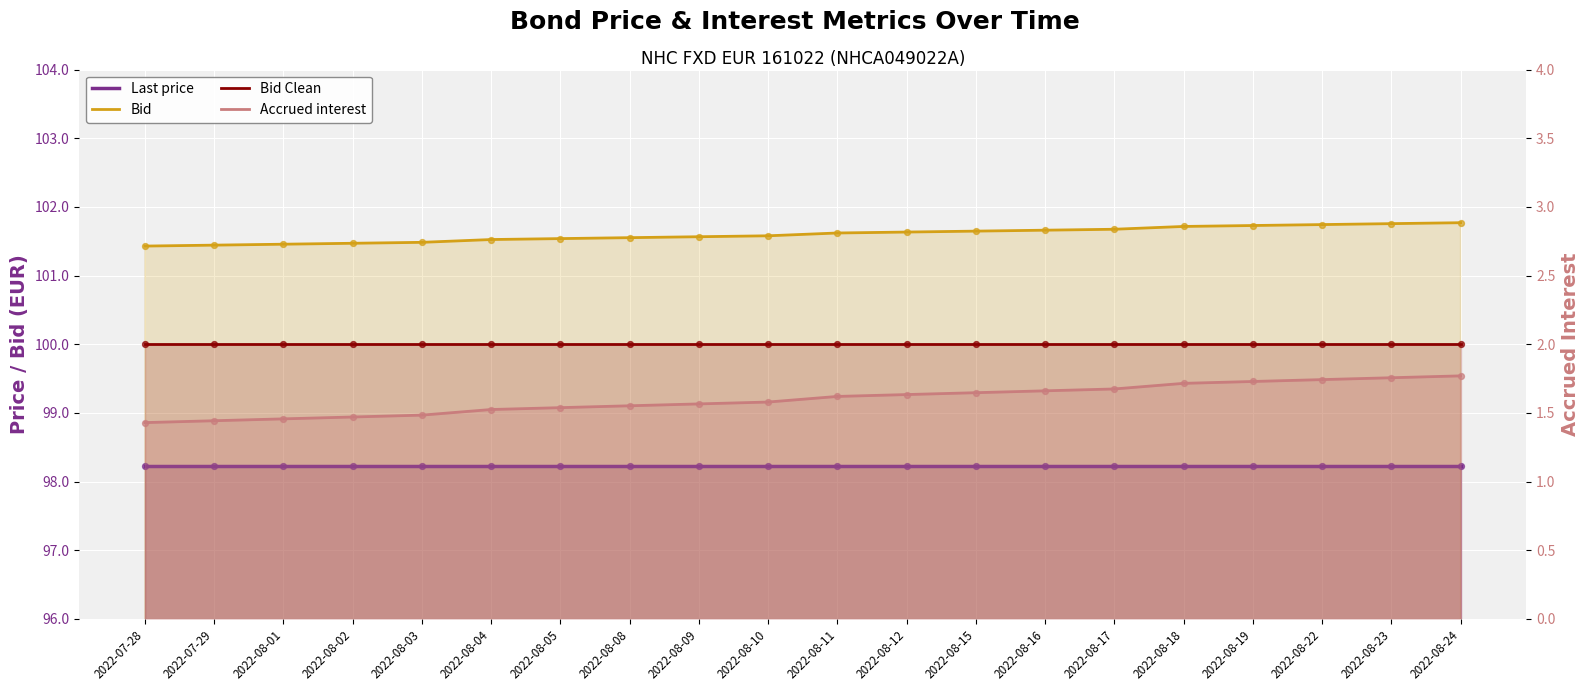

Which series reaches the minimum Y coordinate?

Accrued interest